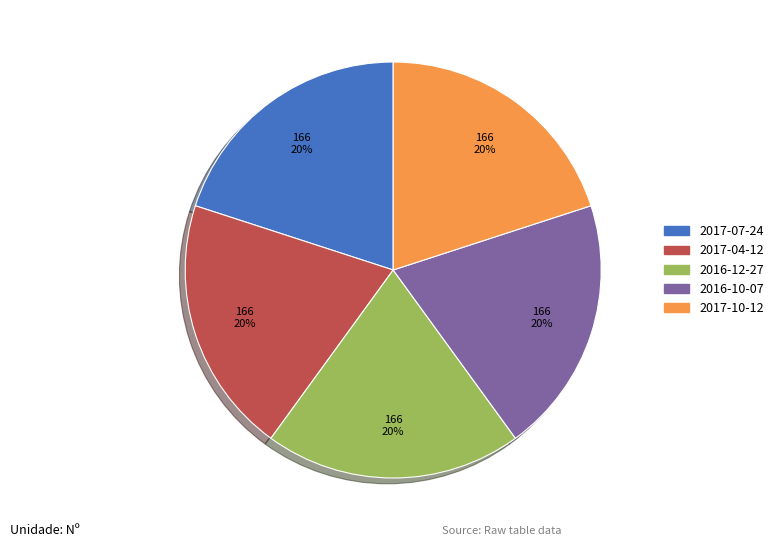

To the nearest percent, what is the average slice percentage?

20%